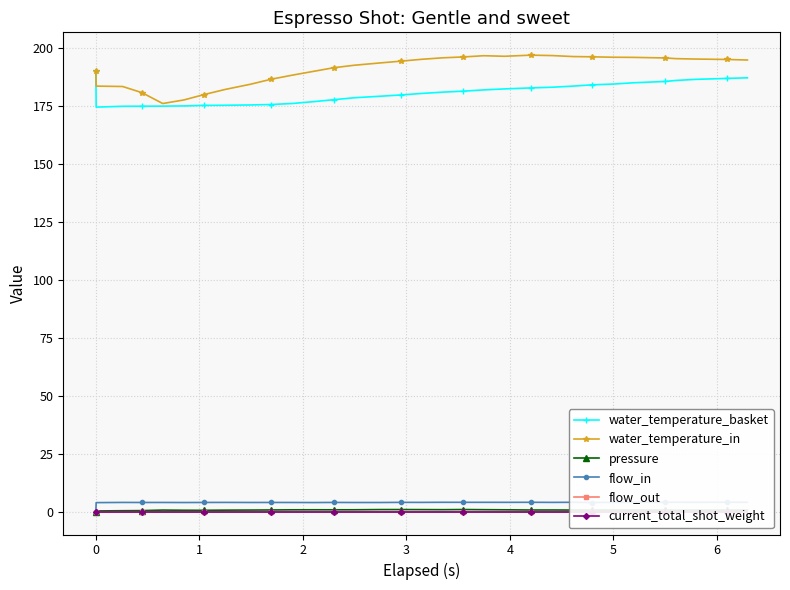

What is the lowest value of the water_temperature_in series?

176.2